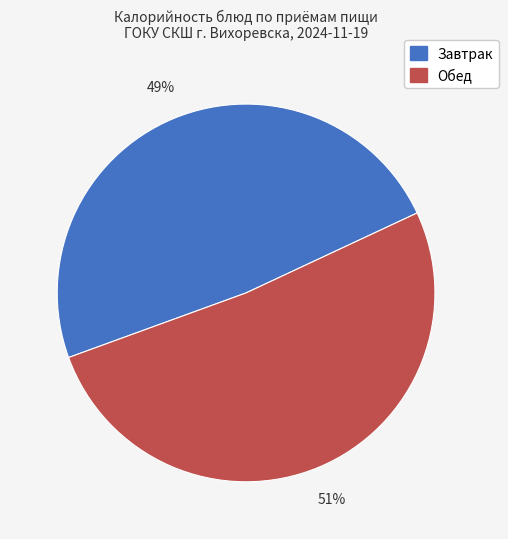

Is there any slice that represents more than half of the pie?

Yes